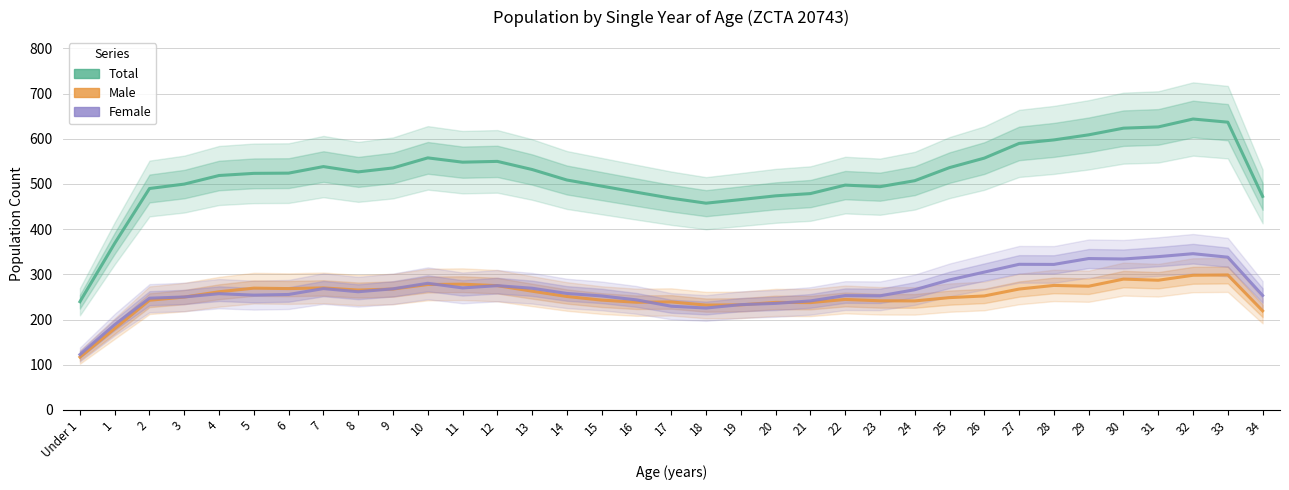

Reading left to right, transcribe all the data shown in this chart.

Total: 239.5	368.8	490.0	499.8	518.8	523.5	524.0	538.5	526.8	535.5	557.8	548.2	550.0	532.0	508.8	495.2	481.8	468.5	457.5	465.5	473.8	478.8	497.5	494.0	507.2	536.2	557.2	589.8	597.5	608.8	623.5	626.2	643.8	636.8	472.5
Male: 117.0	180.0	242.8	249.8	261.5	269.5	268.5	270.0	265.2	267.5	277.5	278.2	275.0	262.8	251.0	243.0	238.2	239.0	232.0	232.5	238.0	237.5	244.5	241.5	241.2	248.5	252.2	267.5	275.5	273.8	289.5	287.0	298.0	298.8	219.2
Female: 122.5	188.8	247.2	250.0	257.2	254.0	255.5	268.5	261.5	268.0	280.2	270.0	275.0	269.2	257.8	252.2	243.5	229.5	225.5	233.0	235.8	241.2	253.0	252.5	266.0	287.8	305.0	322.2	322.0	335.0	334.0	339.2	345.8	338.0	253.2